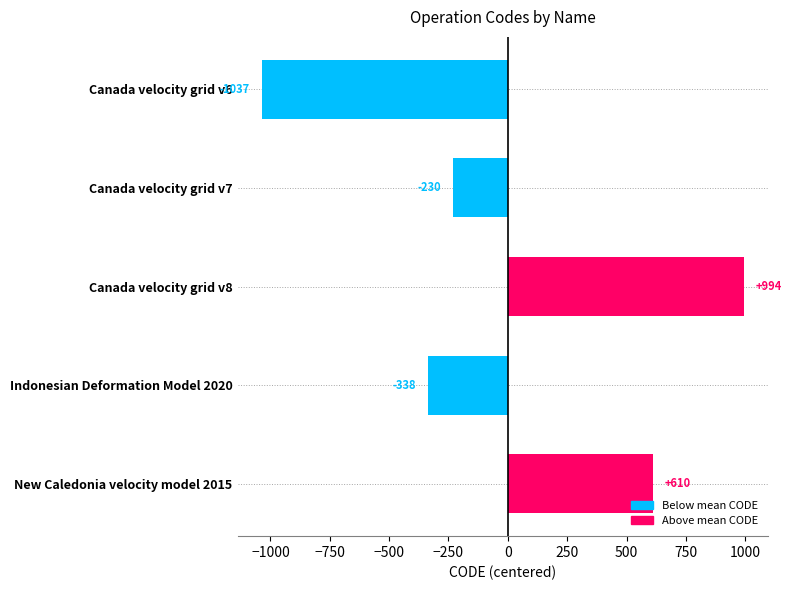

What is the change in value from Canada velocity grid v7 to Canada velocity grid v8?

+1224.0